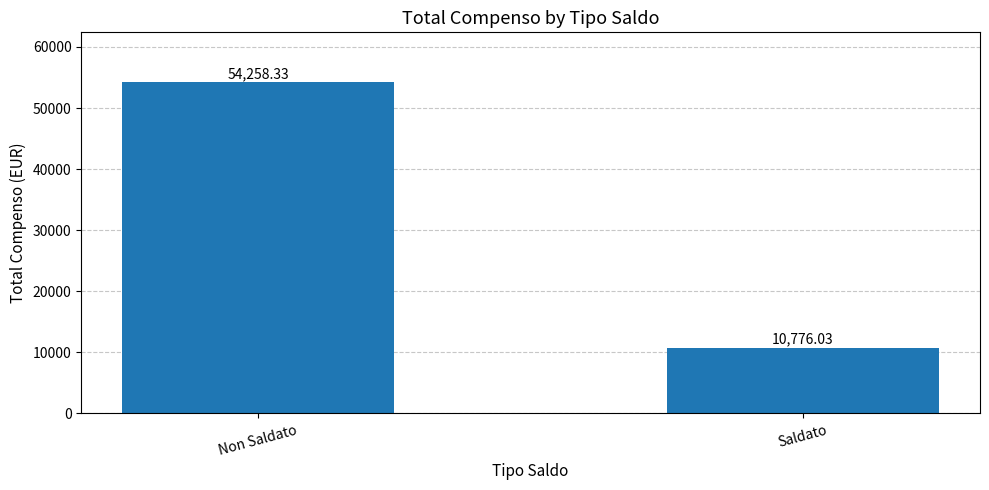

What is the difference between the maximum and minimum values?

43482.3